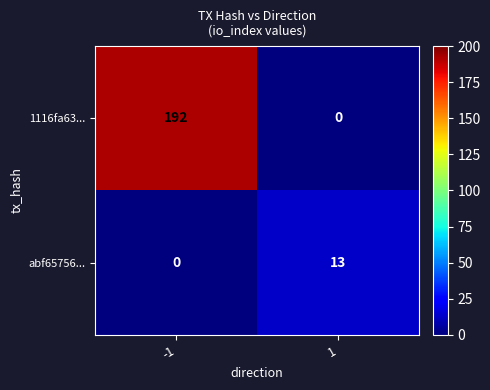

At how many categories does at least one series exceed 128?

1